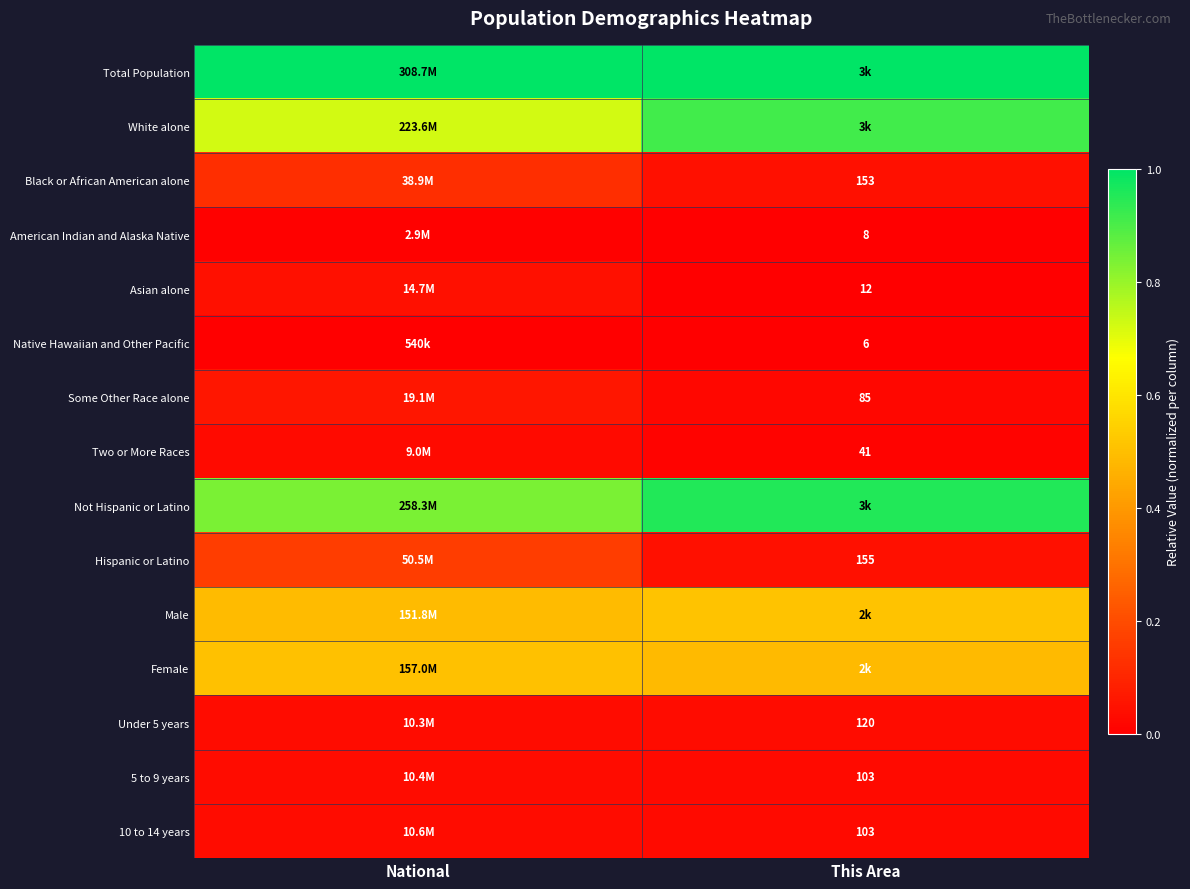

Rank the series by their maximum value, from highest to lowest.

Total Population, Not Hispanic or Latino, White alone, Male, Female, Hispanic or Latino, Black or African American alone, Some Other Race alone, Asian alone, Under 5 years, 10 to 14 years, 5 to 9 years, Two or More Races, American Indian and Alaska Native, Native Hawaiian and Other Pacific